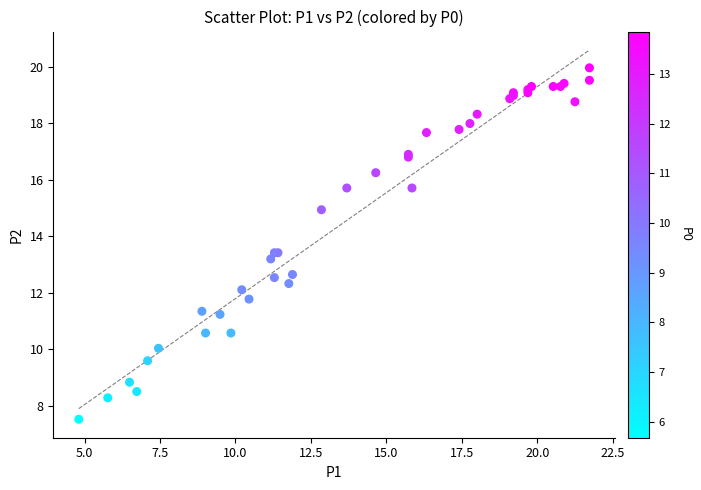

What Y value in the scatter plot is closest to 13?

13.2